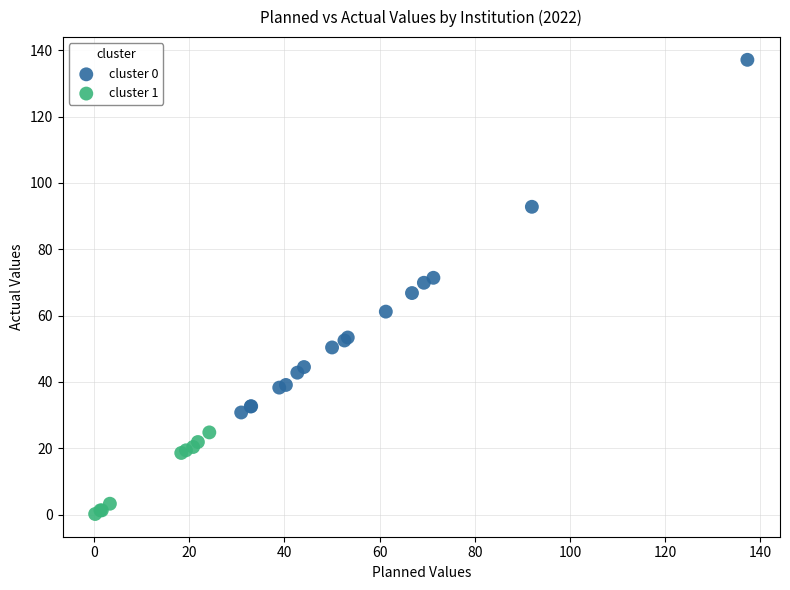

Which series reaches the maximum Y coordinate?

cluster 0